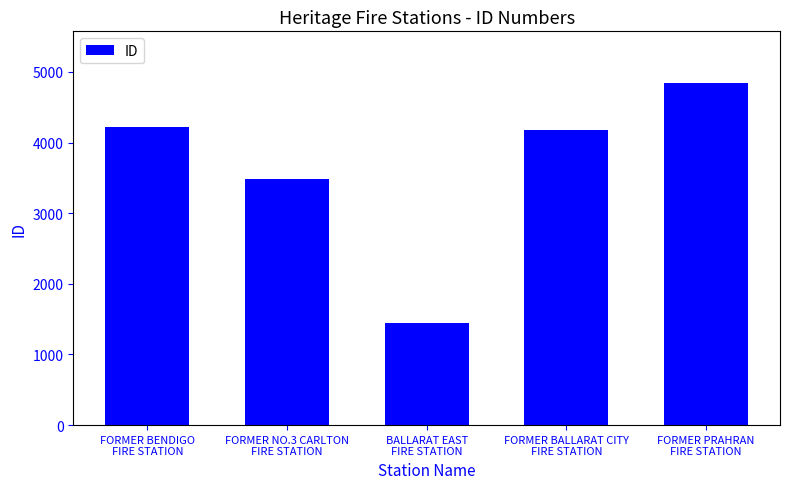

Does the chart contain stacked bars?

No